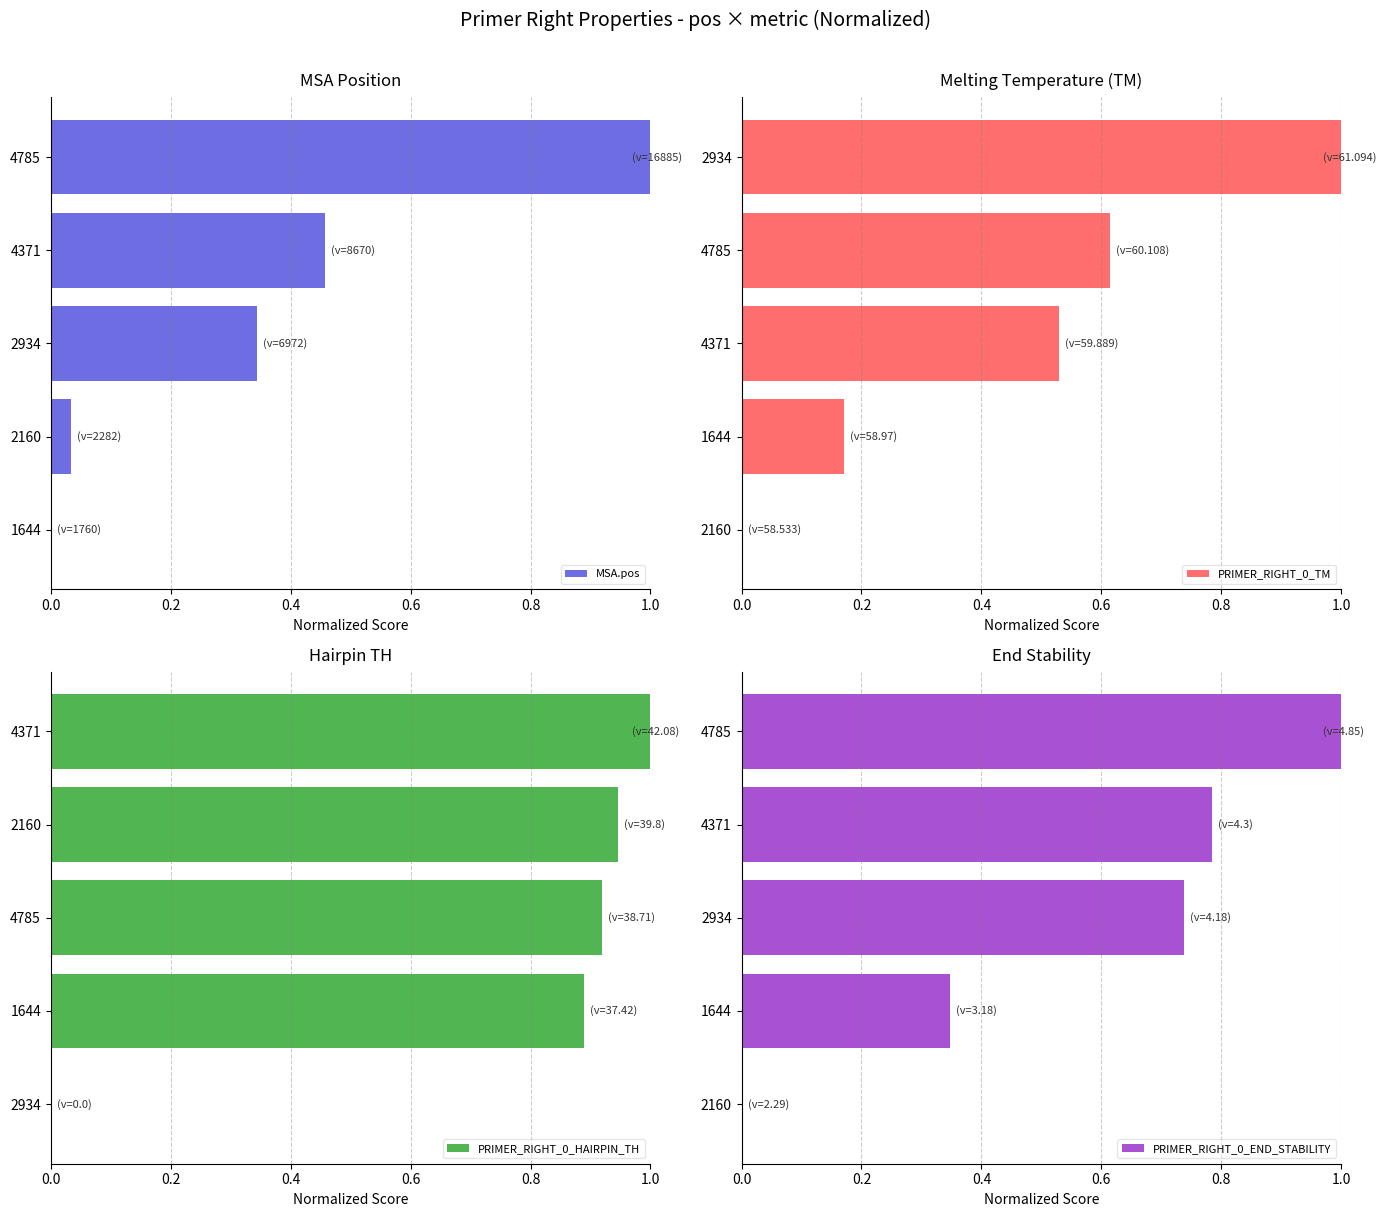

What is the highest value of the MSA.pos series?

1.0